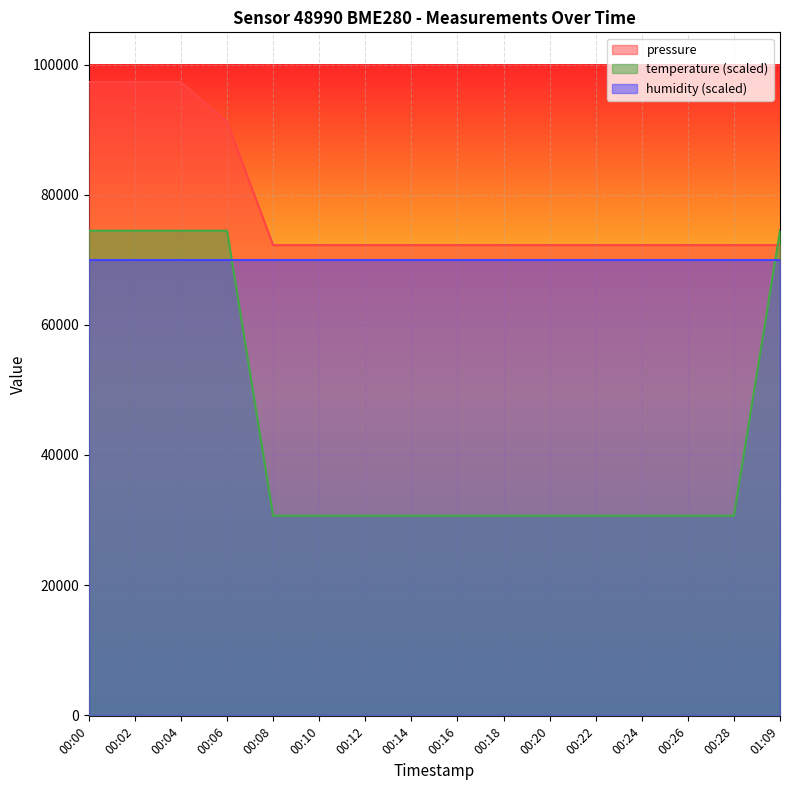

What is the label of the 6th point from the left?

00:10